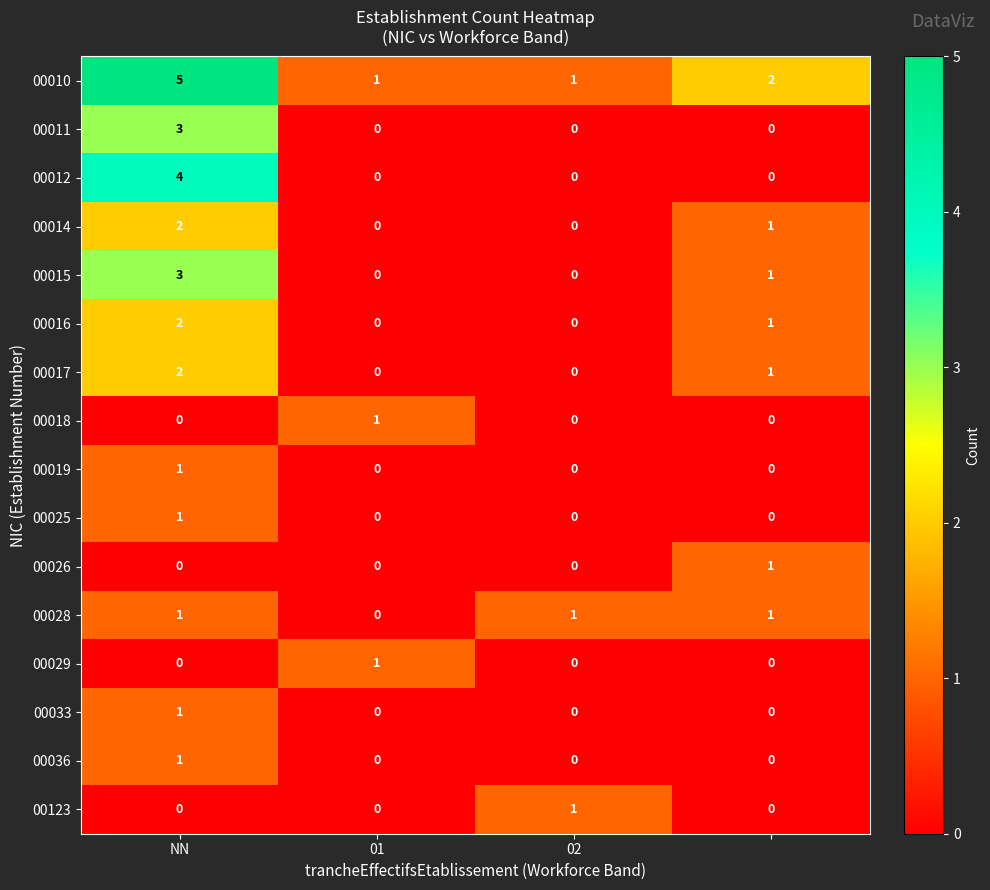

Count the 00028 values in the range 1 to 2.

3